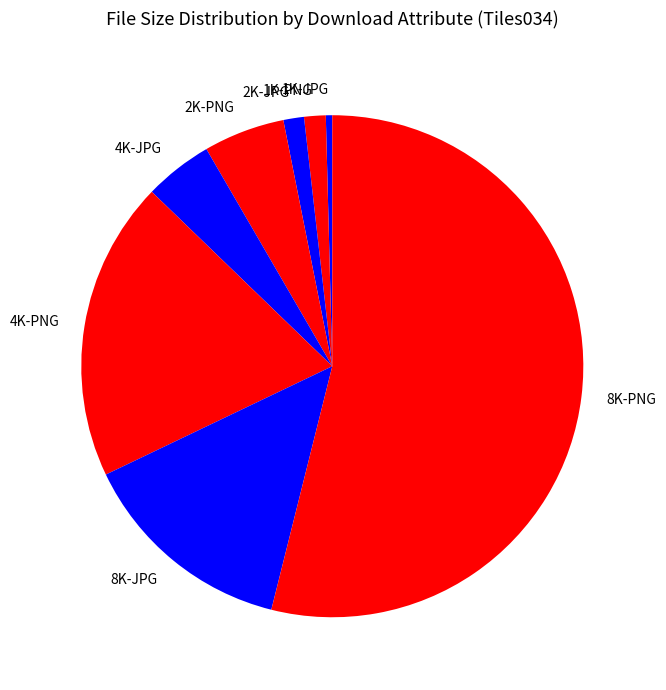

True or false: 8K-PNG accounts for 64% of the total.

False